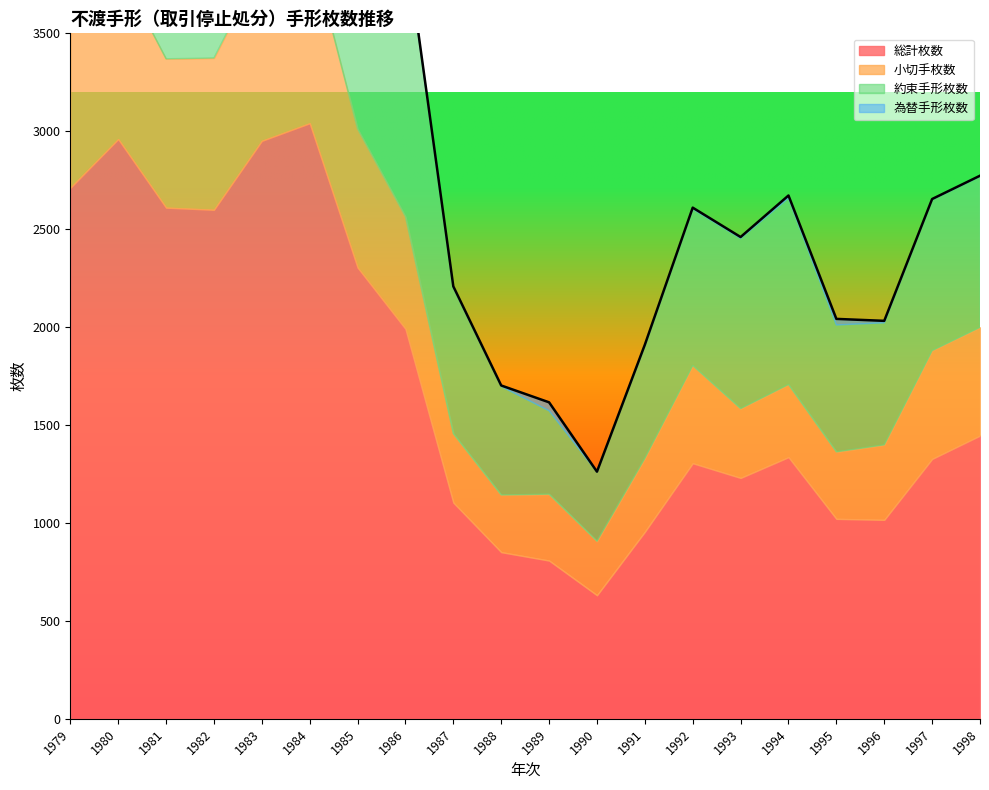

What is the total value across all series at 1998?

2773